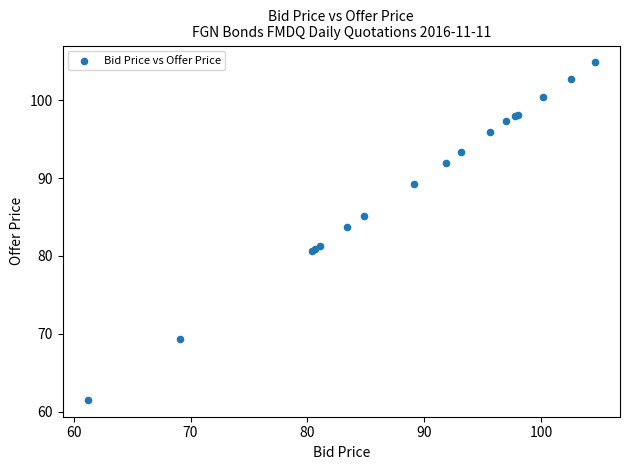

What Y value in the scatter plot is closest to 83?

83.7